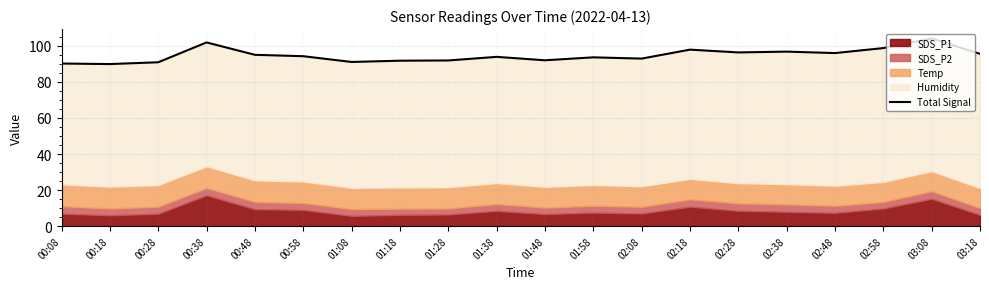

What is the maximum value shown in the chart?

104.1